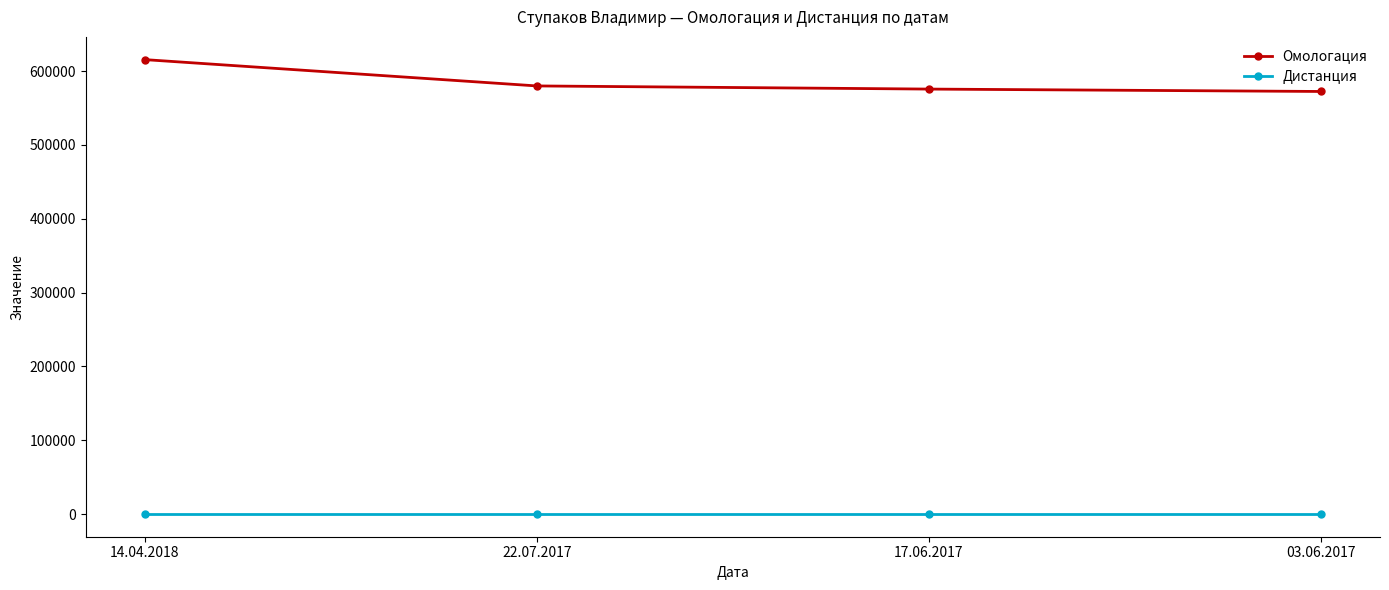

What is the sum of all Омологация values?

2343479